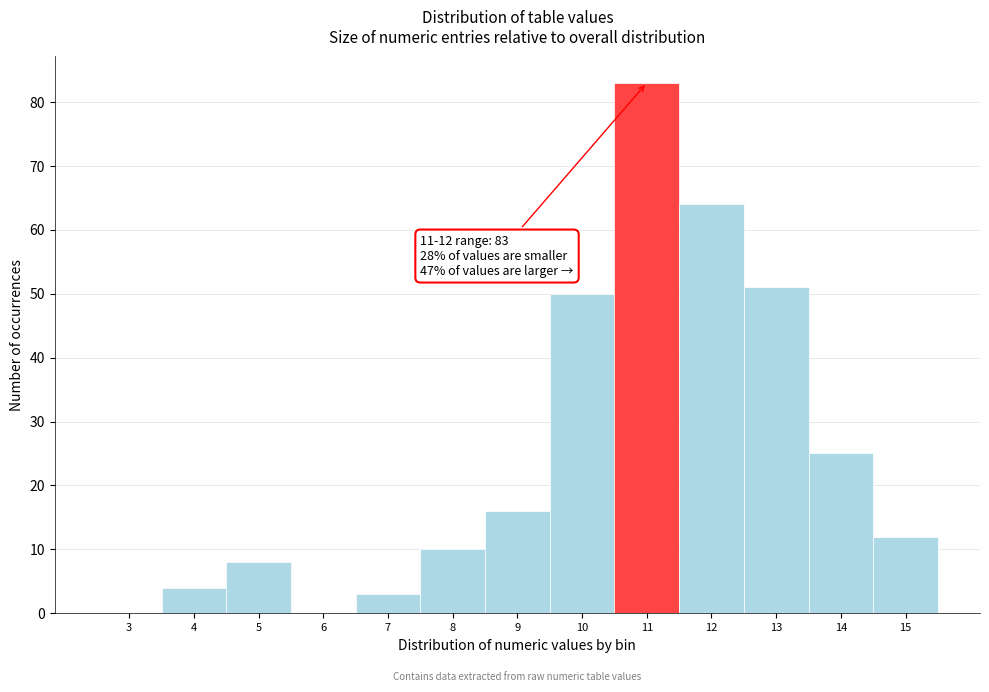

Reading right to left, what are all the values shown in this chart?

15=12	14=25	13=51	12=64	11=83	10=50	9=16	8=10	7=3	6=0	5=8	4=4	3=0